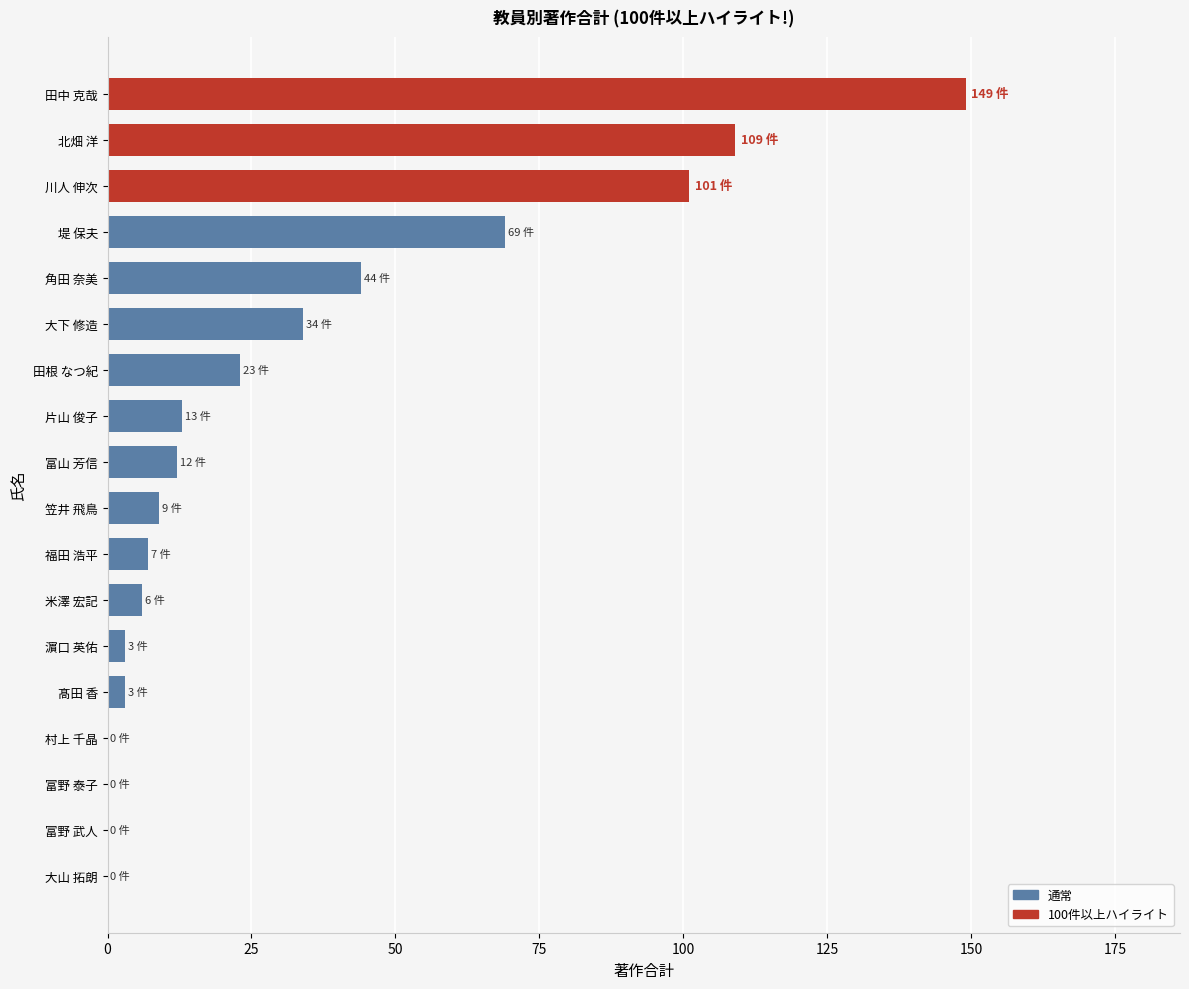

How many data points does each series have?

18